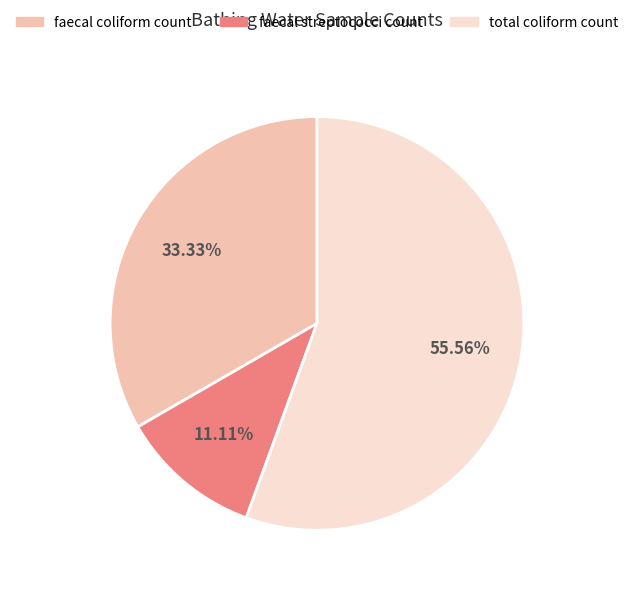

Which slice is the smallest?

faecal streptococci count